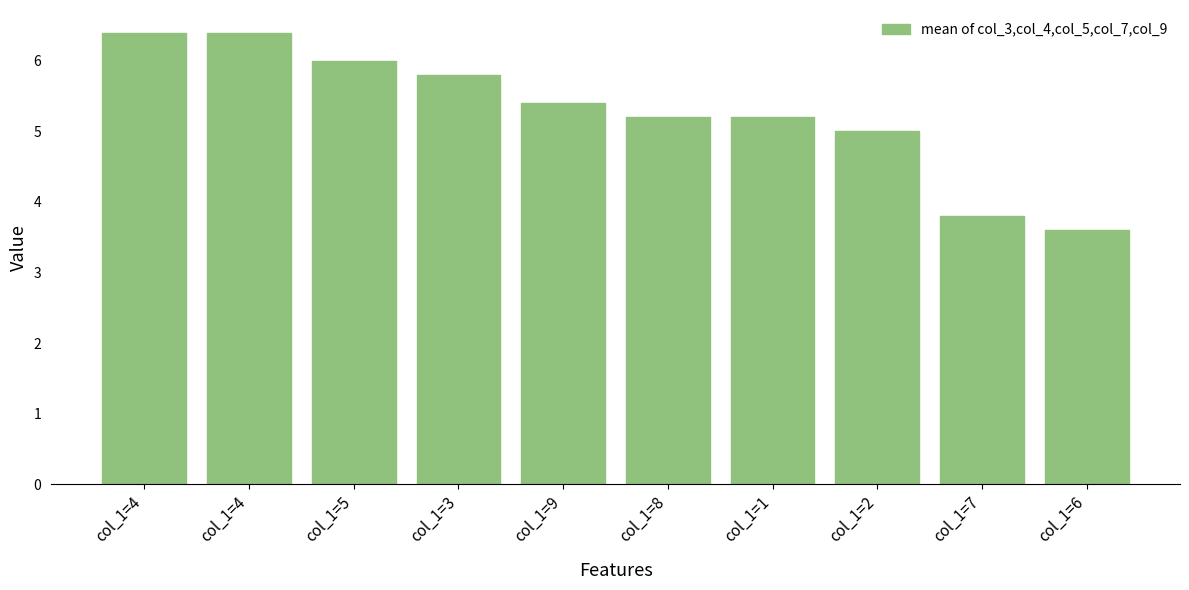

How many categories are shown in the chart?

10